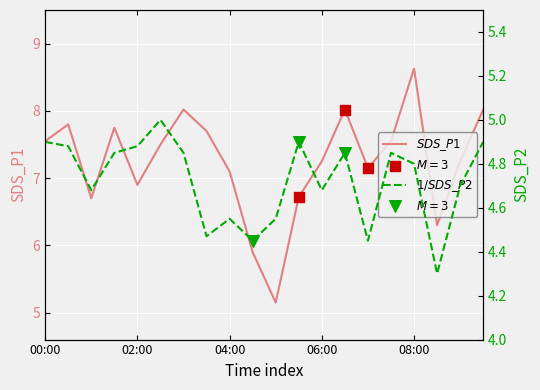

At which category is the sum across all series the highest?

08:00